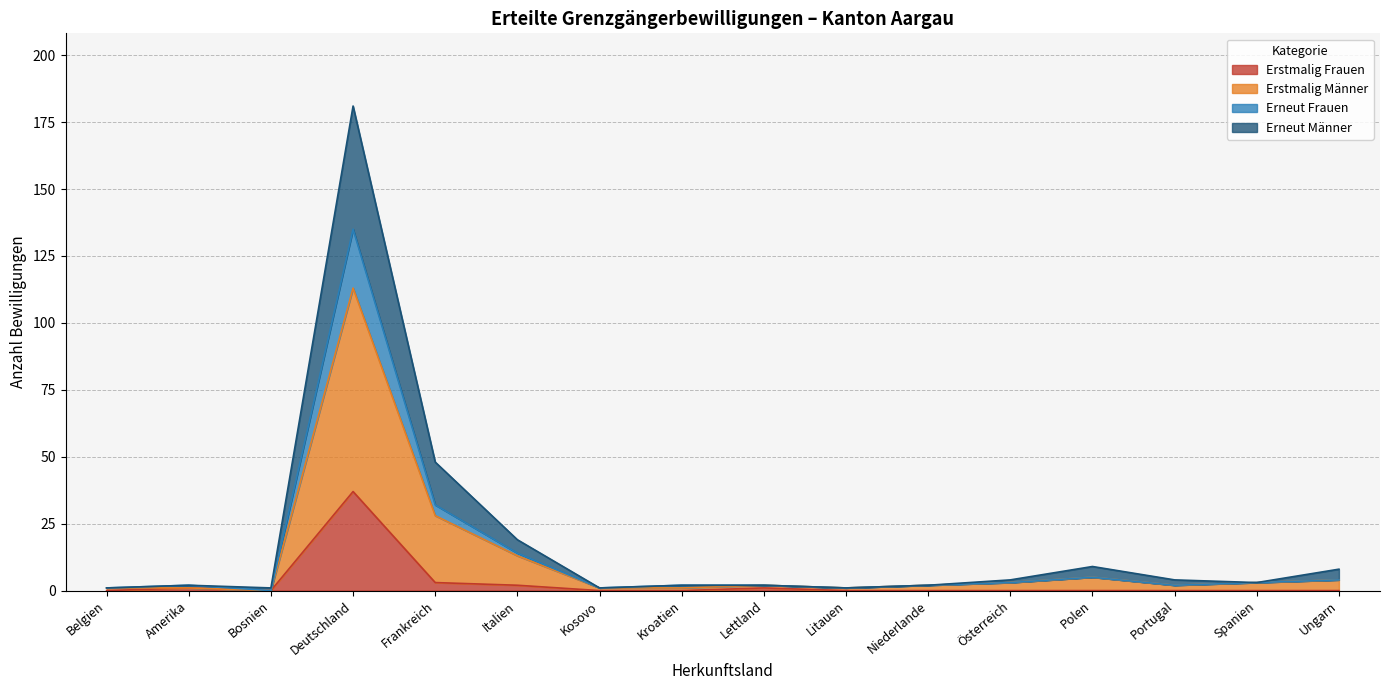

Rank the series by their maximum value, from highest to lowest.

Erstmalig Männer, Erneut Männer, Erstmalig Frauen, Erneut Frauen